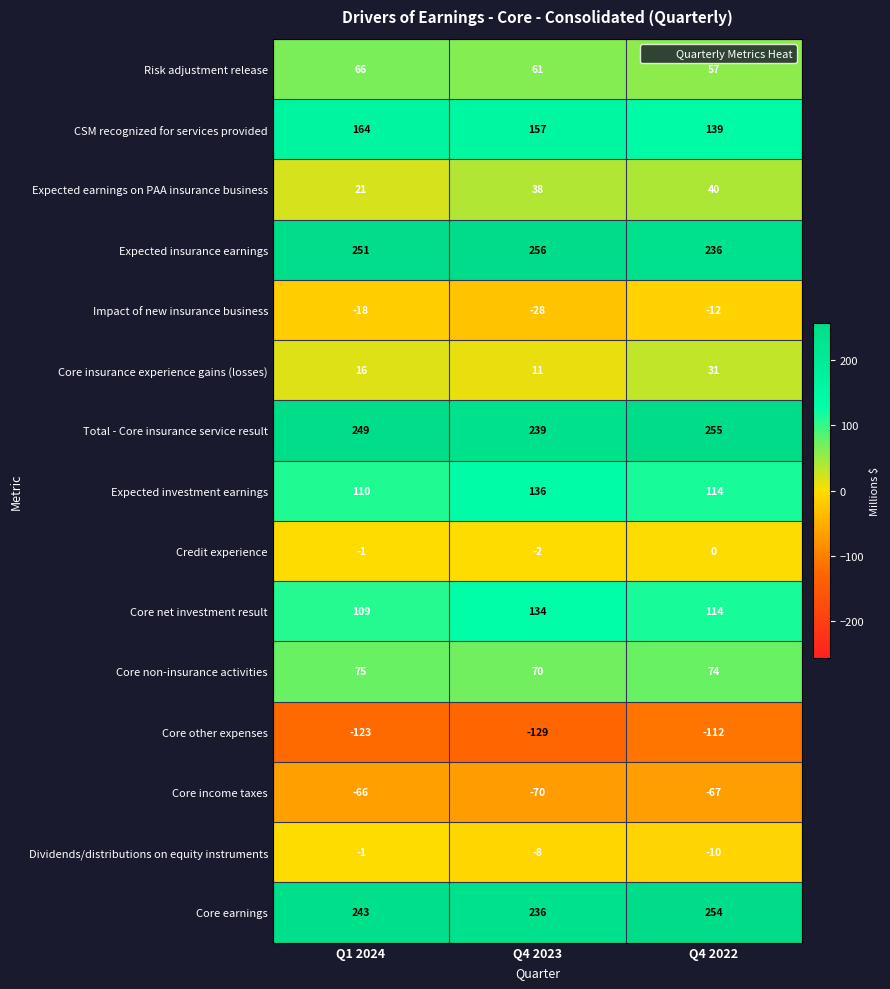

What is the average value of the Dividends/distributions on equity instruments series?

-6